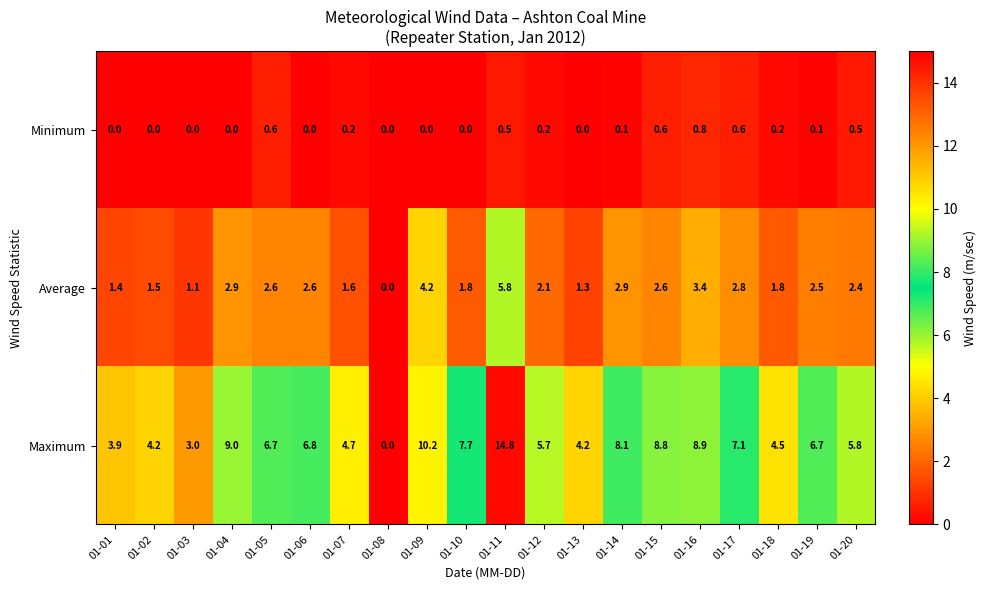

At which category is the sum across all series the highest?

01-11